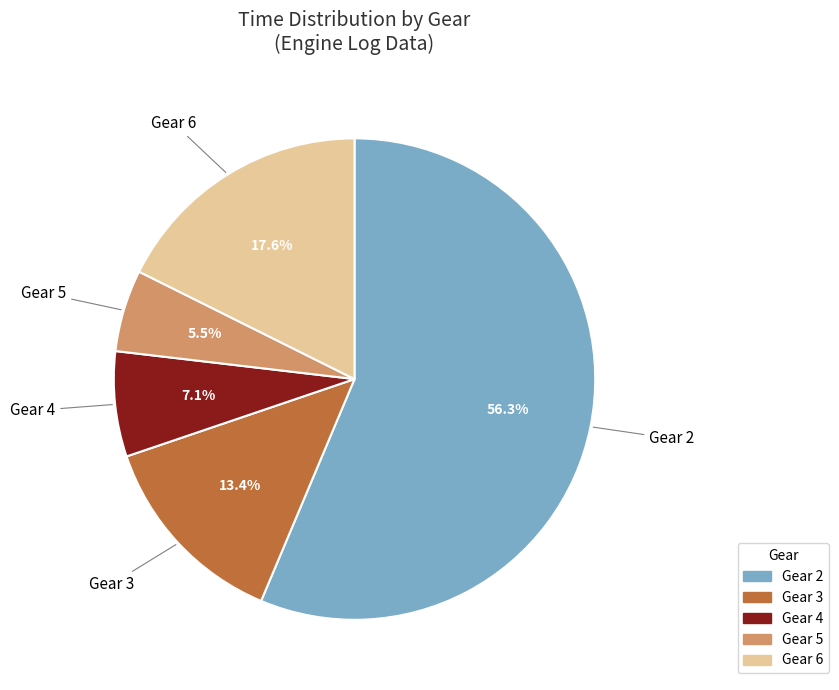

What is the majority slice?

Gear 2